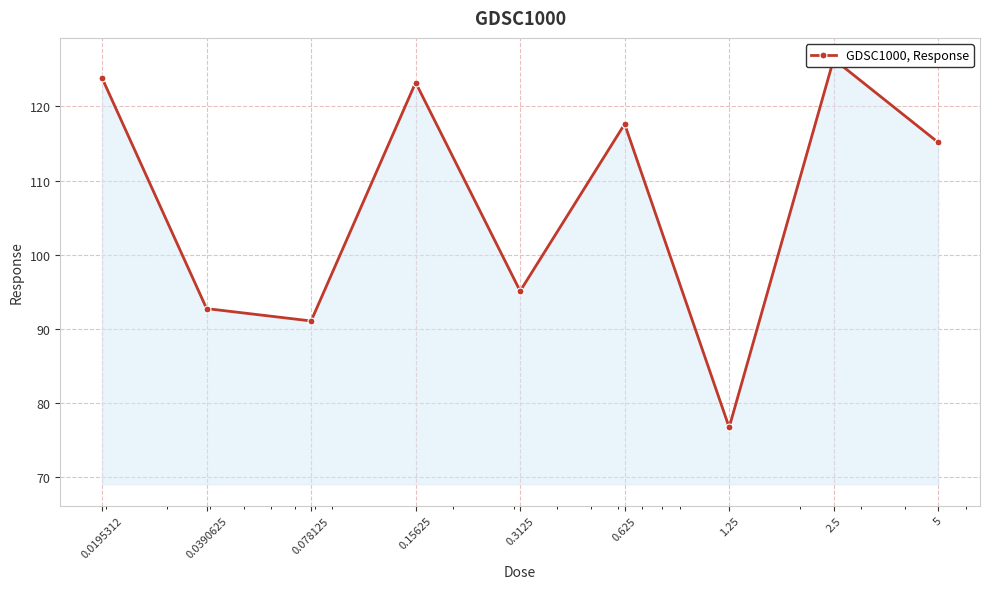

Does the chart display data point markers on the line(s)?

Yes